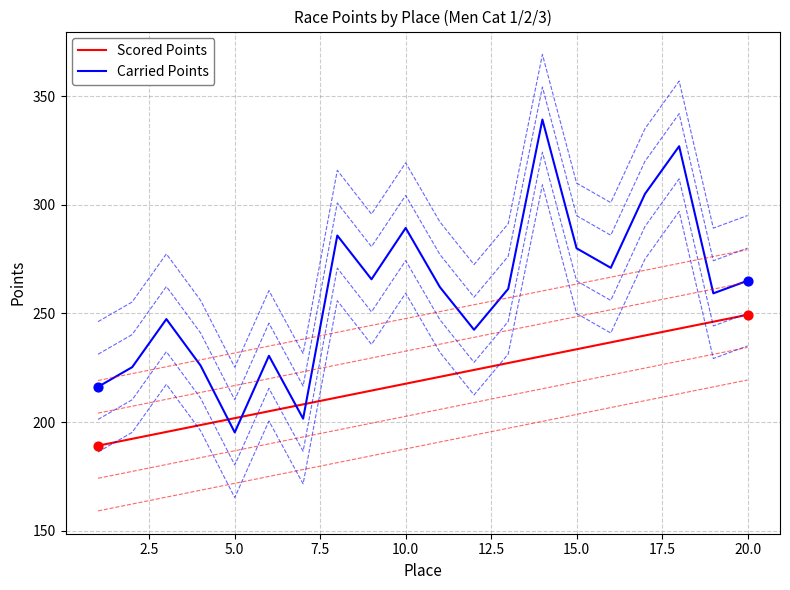

How many lines are shown in the chart?

10